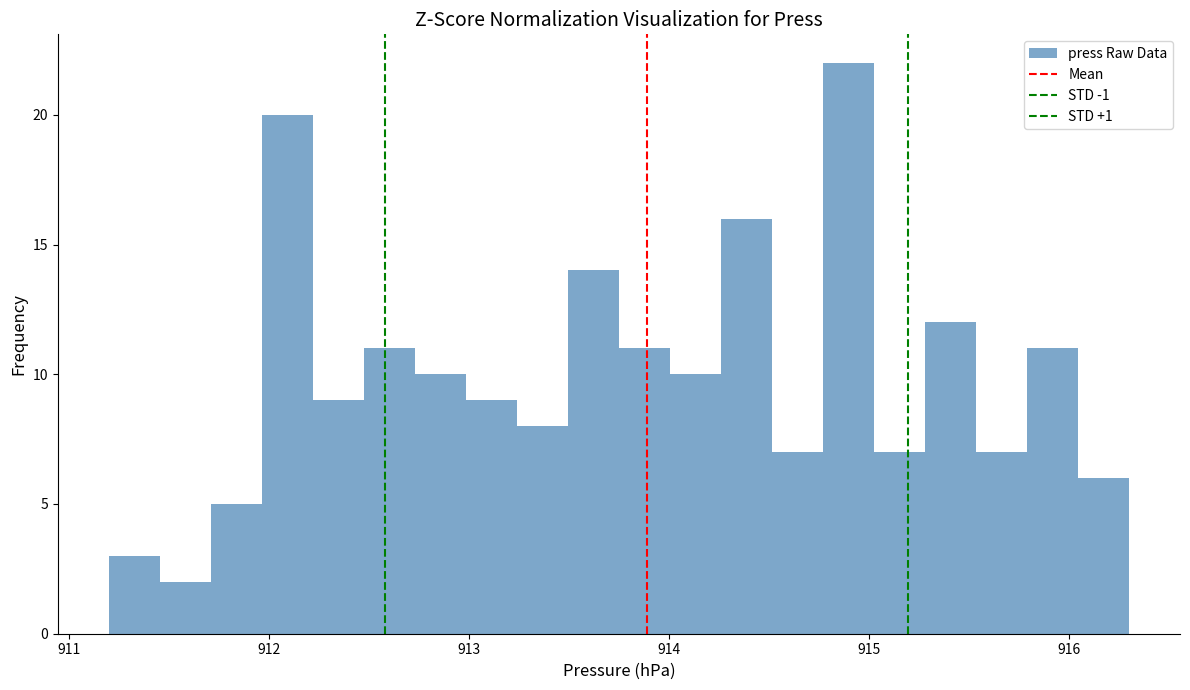

Around what value on the x-axis is the tallest bar? Give the approximate position of its centre, as read against the axis.

914.9